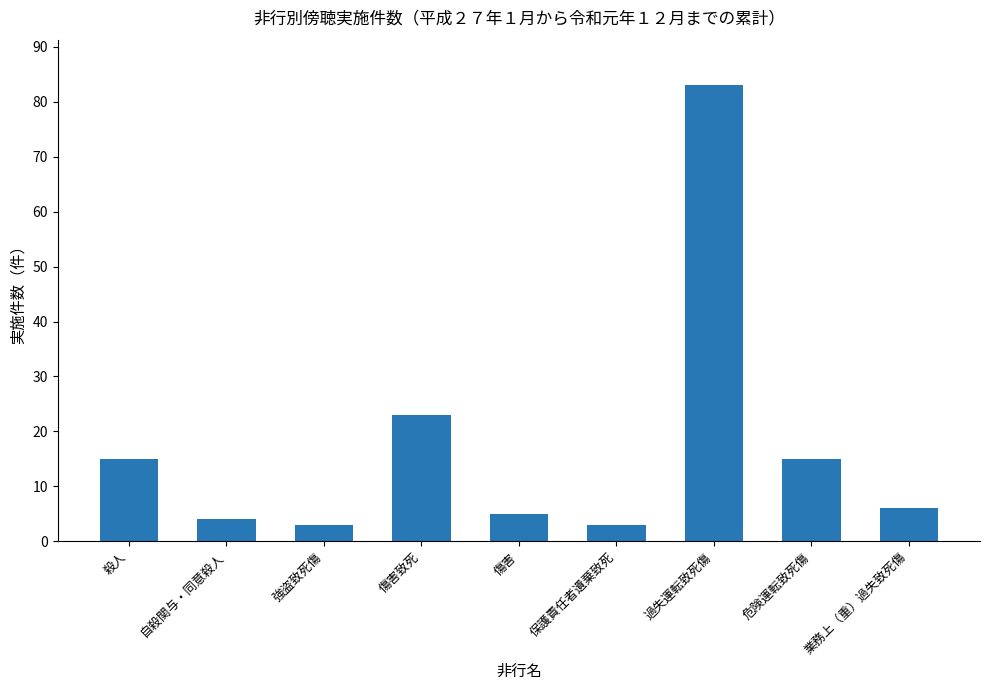

What is the difference between the values at 自殺関与・同意殺人 and 保護責任者遺棄致死?

1